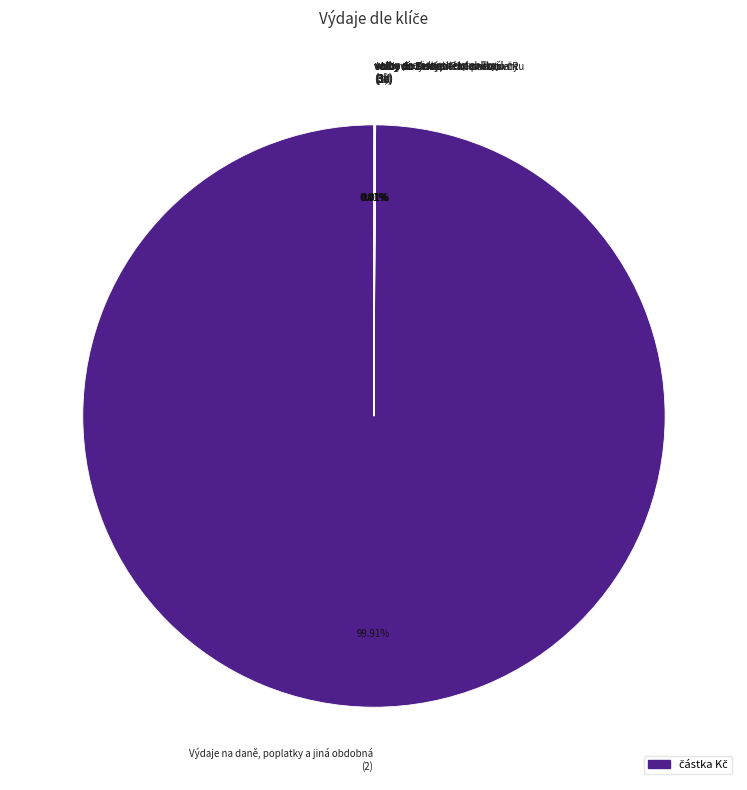

Is there a majority slice in this chart?

Yes